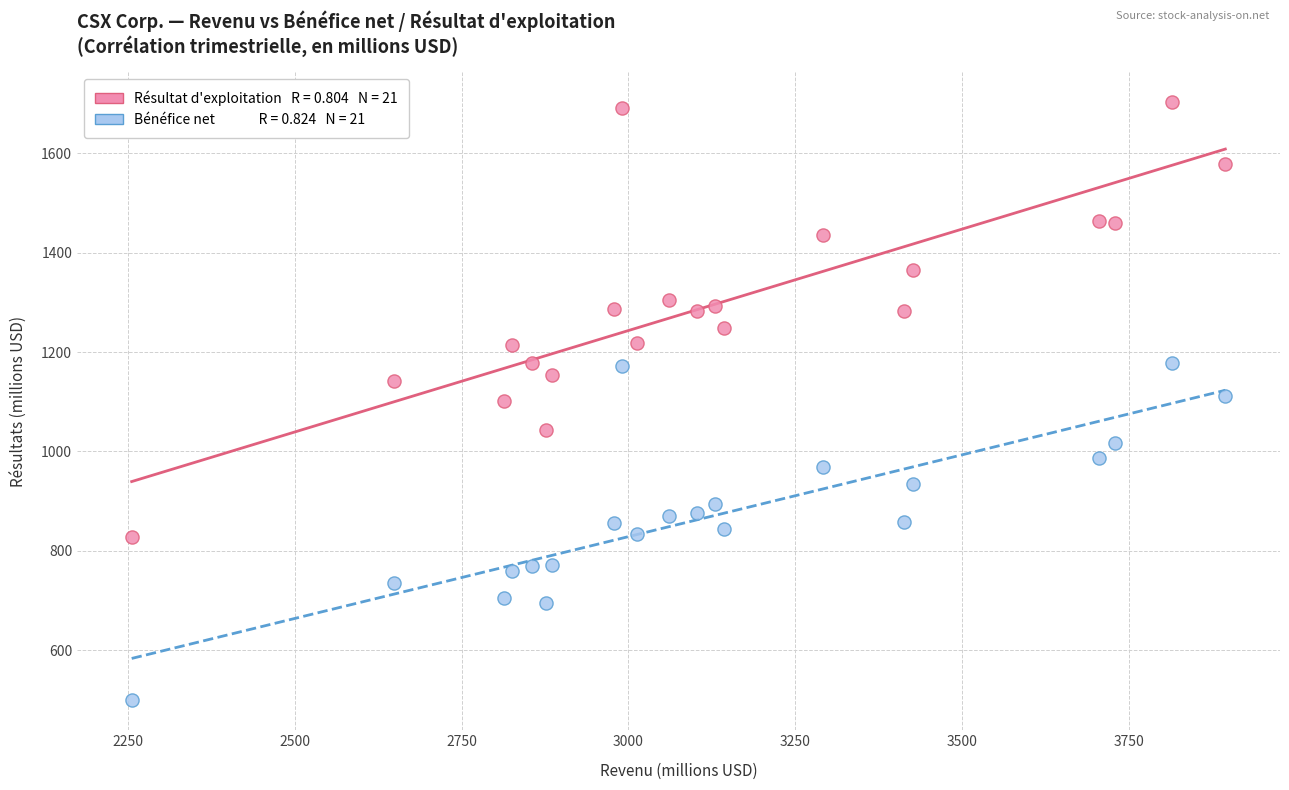

Across all data points, what is the range of Y values (max minus min)?

1204